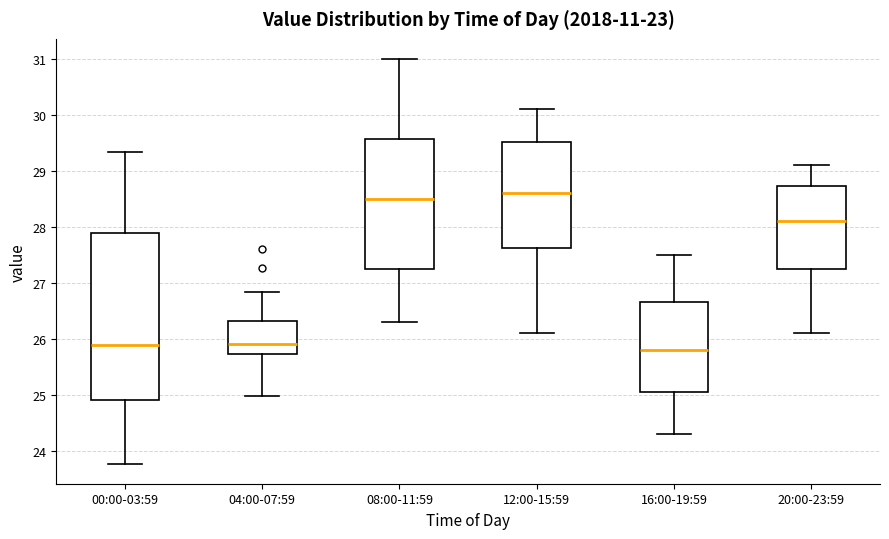

Reading left to right, transcribe this box plot: for each box, give where its median line is, the range the box spans, and where its two whiskers end, as read against the y-axis. The values are not printed on the chart, so give them approximately, as read against the axis.

00:00-03:59: median 25.9, box 24.9 to 27.9, whiskers 23.8 to 29.3
04:00-07:59: median 25.9, box 25.7 to 26.3, whiskers 25.0 to 26.8
08:00-11:59: median 28.5, box 27.3 to 29.6, whiskers 26.3 to 31.0
12:00-15:59: median 28.6, box 27.6 to 29.5, whiskers 26.1 to 30.1
16:00-19:59: median 25.8, box 25.1 to 26.7, whiskers 24.3 to 27.5
20:00-23:59: median 28.1, box 27.3 to 28.7, whiskers 26.1 to 29.1